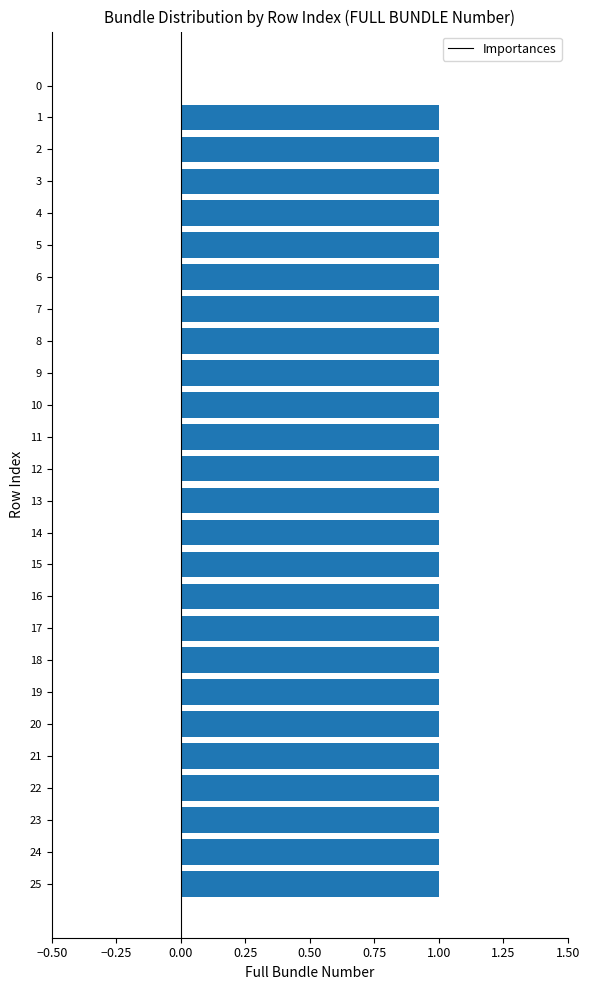

Approximately how many times larger is the value at 4 compared to 23?

1.0